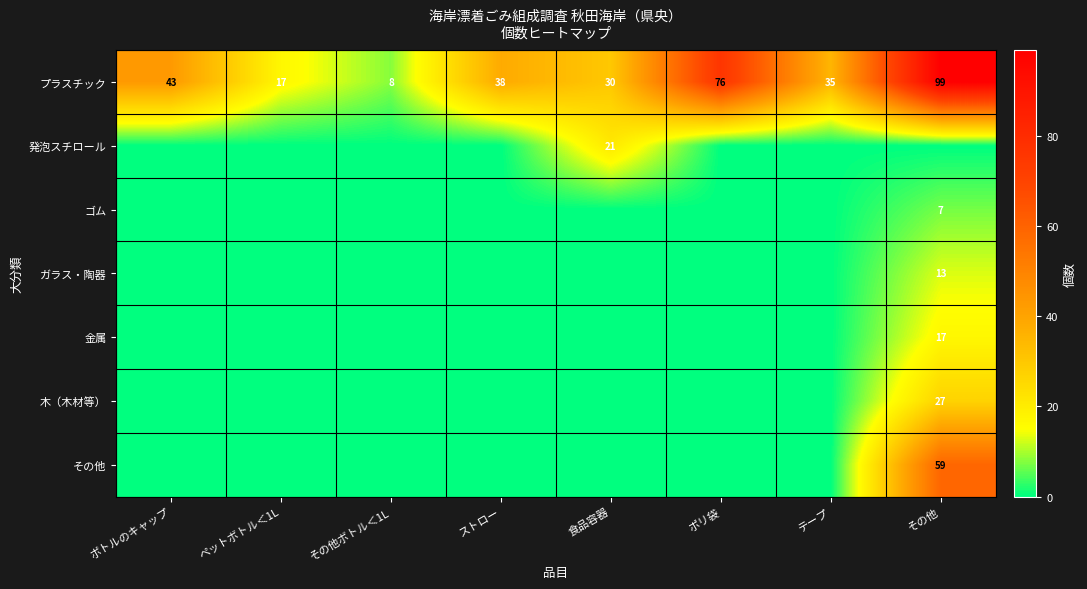

At which label is プラスチック closest to 53?

ボトルのキャップ